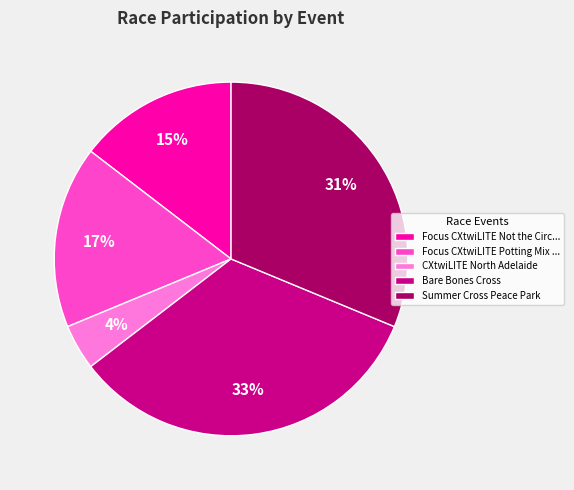

Combined, do Bare Bones Cross and Summer Cross Peace Park account for over 50%?

Yes